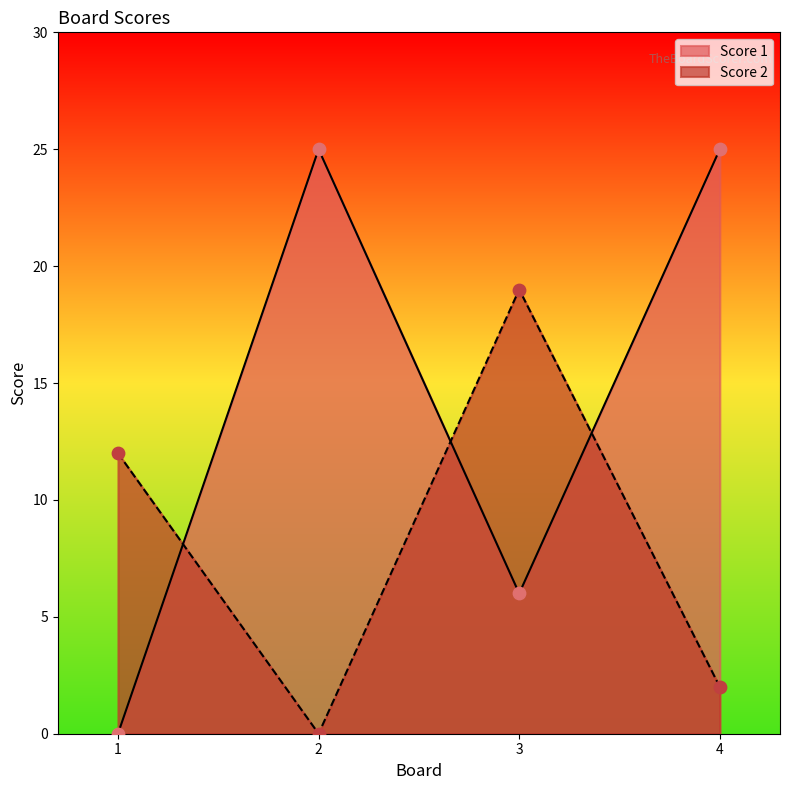

What is the total value across all series at 2?

25